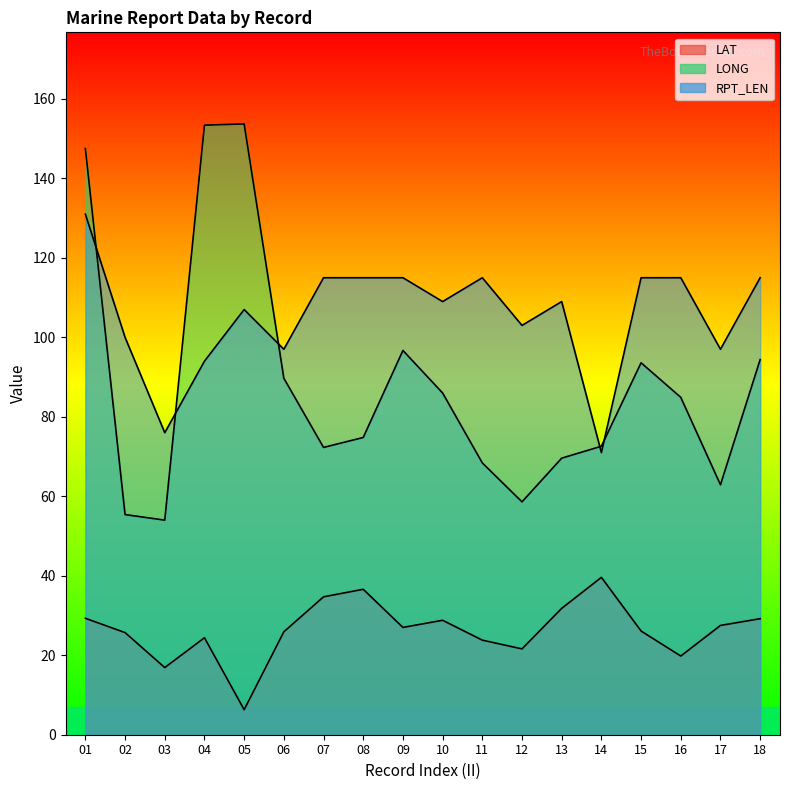

Read the LAT value at 01.

29.3